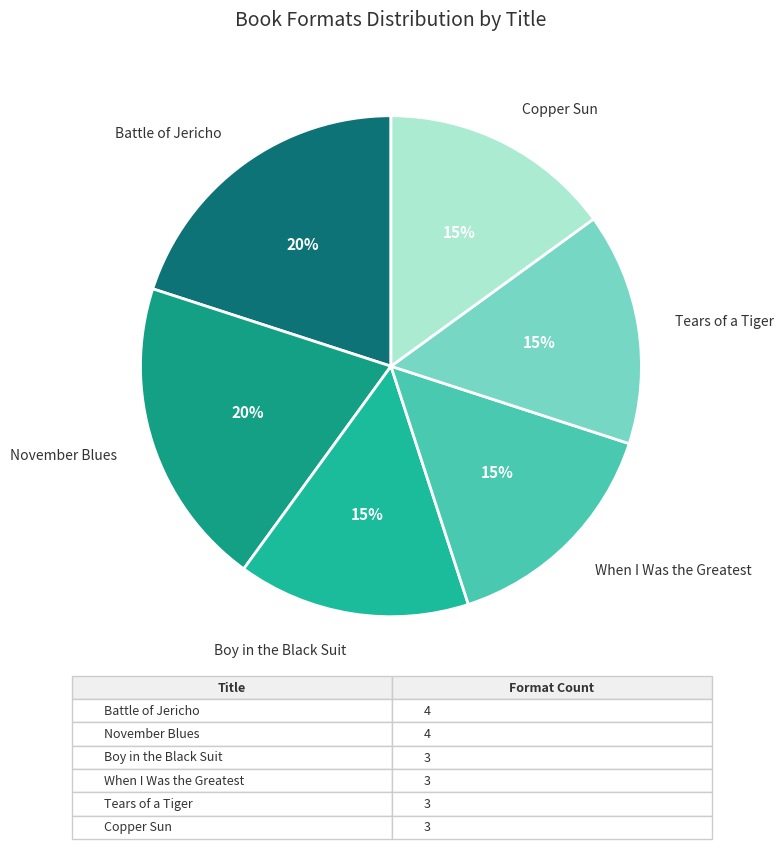

Does any single category account for the majority?

No